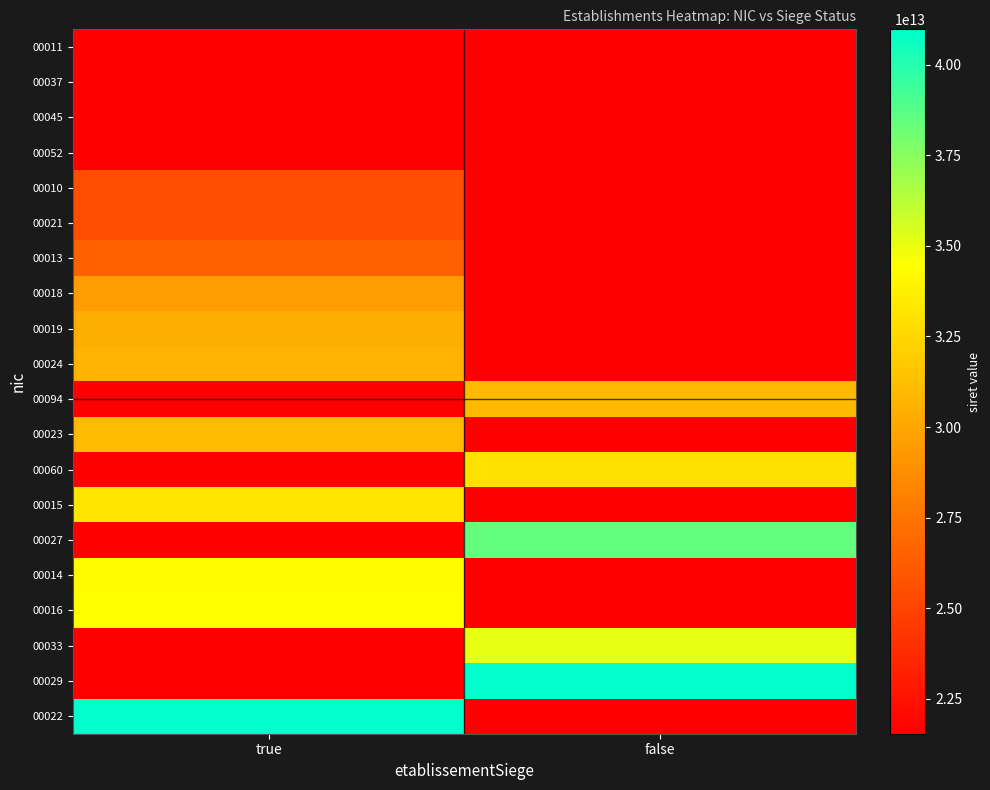

How many series are shown in this chart?

20